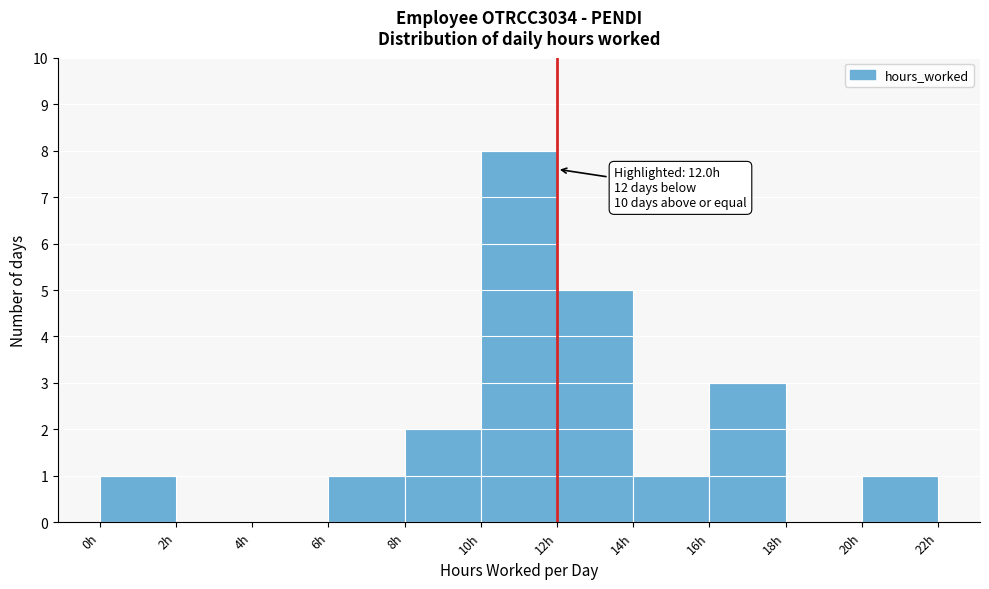

Over which range of the x-axis is the bar tallest?

10 to 12